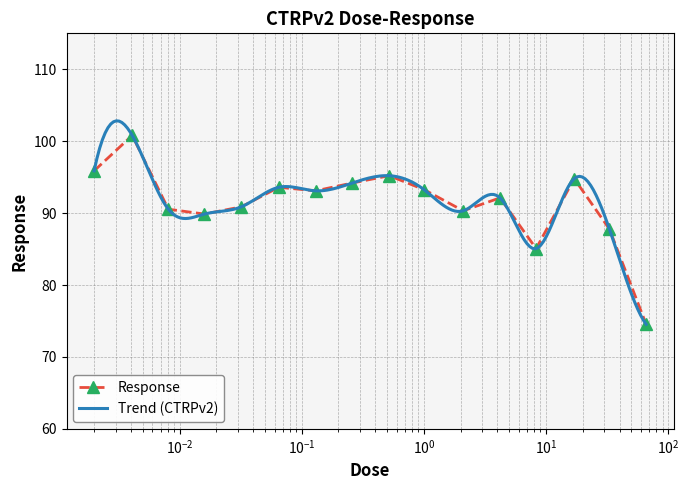

What is the minimum value shown in the chart?

74.5